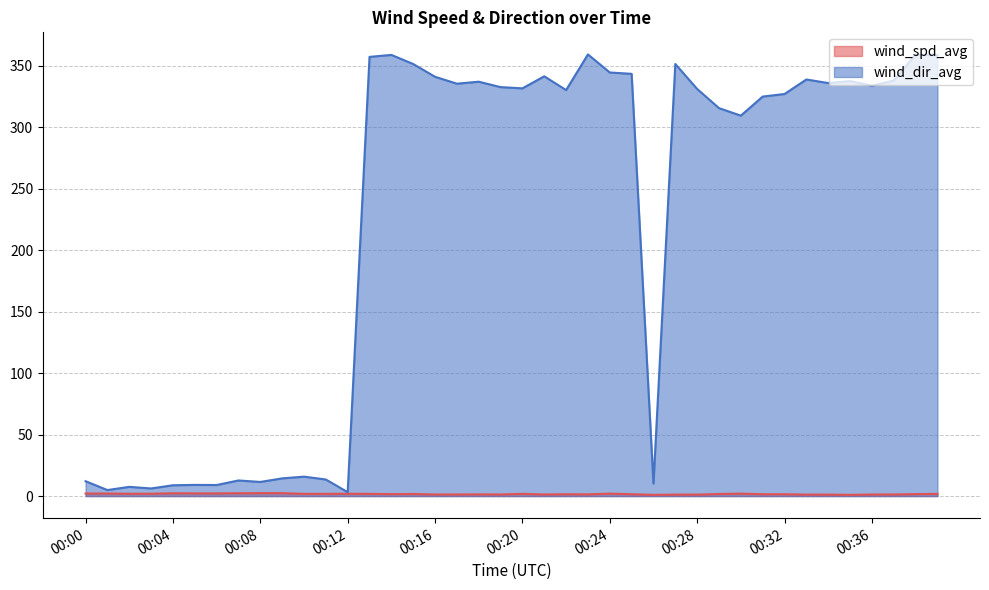

What is the sum of the wind_spd_avg values at 00:34 and 00:01?

3.3